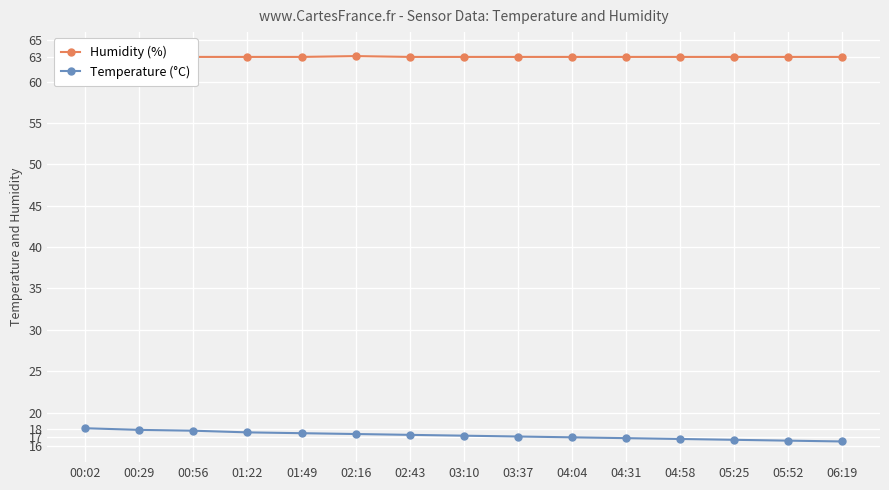

How many values in the Temperature (°C) series exceed 17?

9